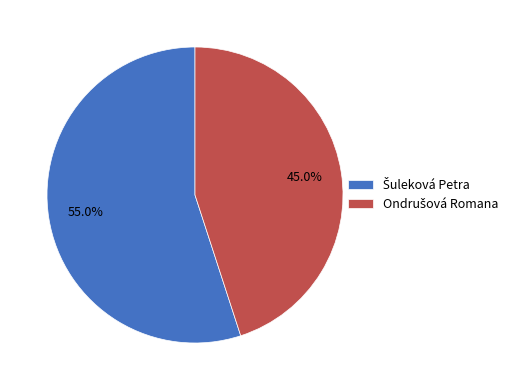

Is there any slice that represents more than half of the pie?

Yes